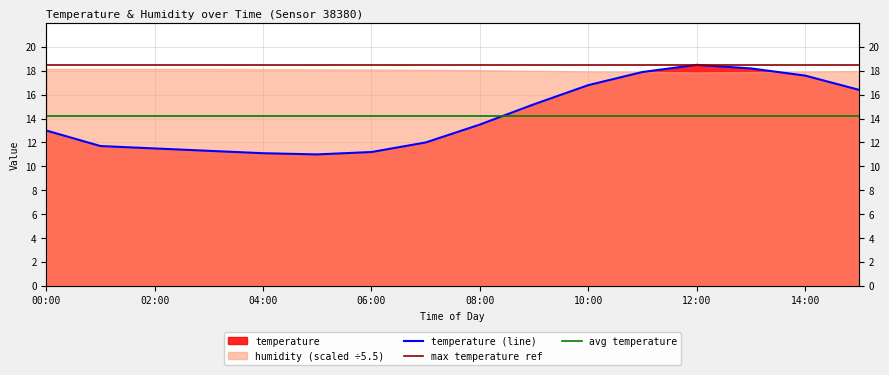

Reading right to left, list all the values displayed in this chart.

15:00=16.4	14:00=17.6	13:00=18.2	12:00=18.5	11:00=17.9	10:00=16.8	09:00=15.2	08:00=13.5	07:00=12.0	06:00=11.2	05:00=11.0	04:00=11.1	03:00=11.3	02:00=11.5	01:00=11.7	00:00=13.0